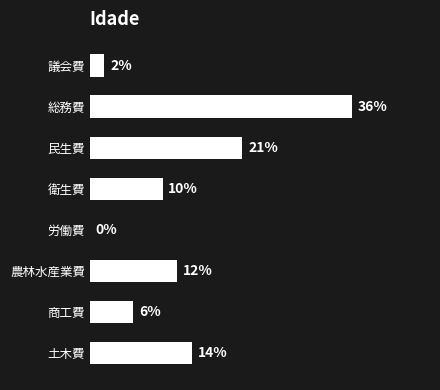

At which category does the chart reach its peak across all series?

総務費